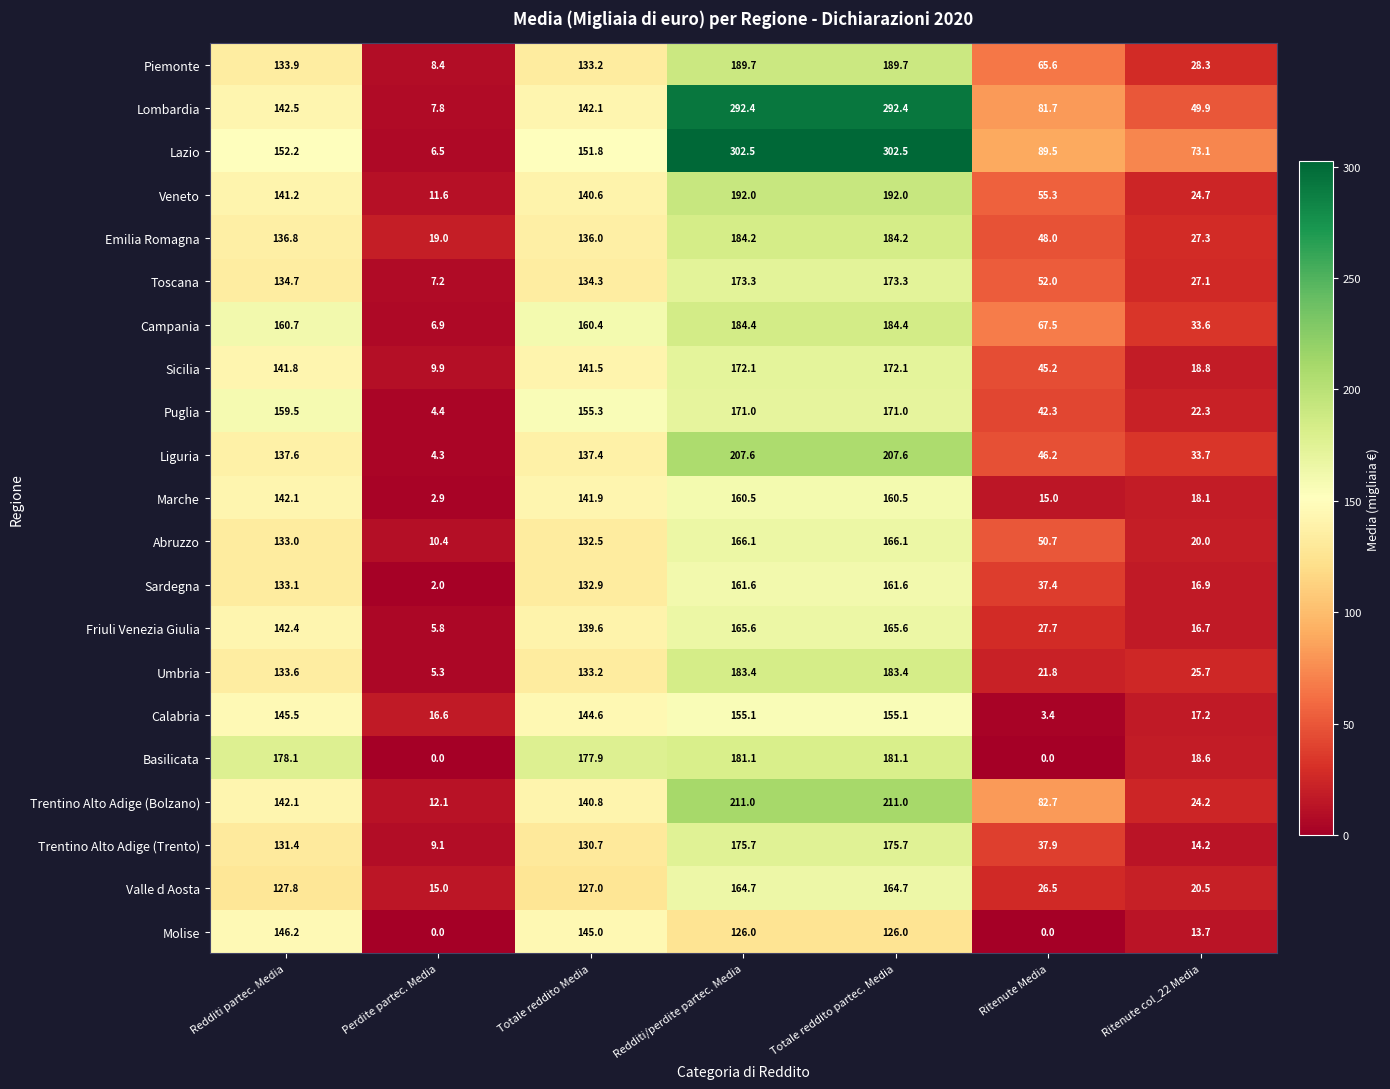

At how many categories does at least one series exceed 295?

2